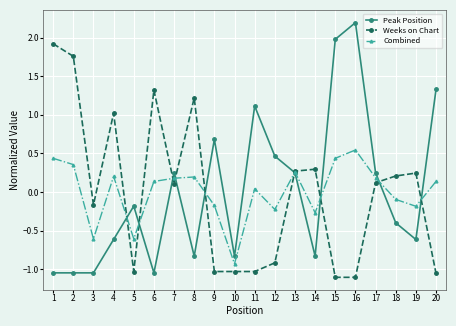

What is the maximum value shown in the chart?

2.2